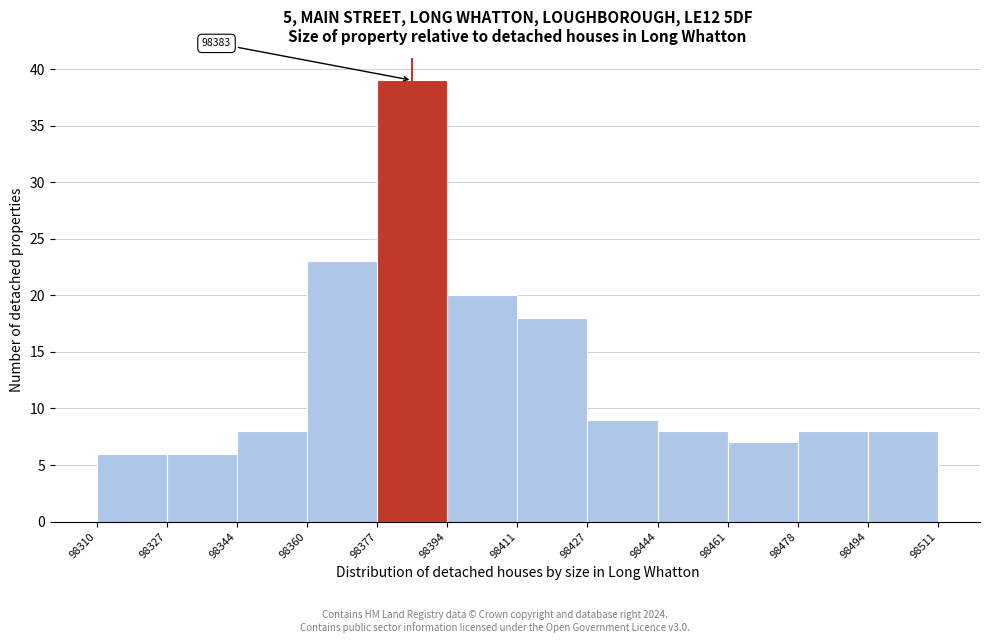

Over which range of the x-axis is the bar tallest?

98377 to 98394